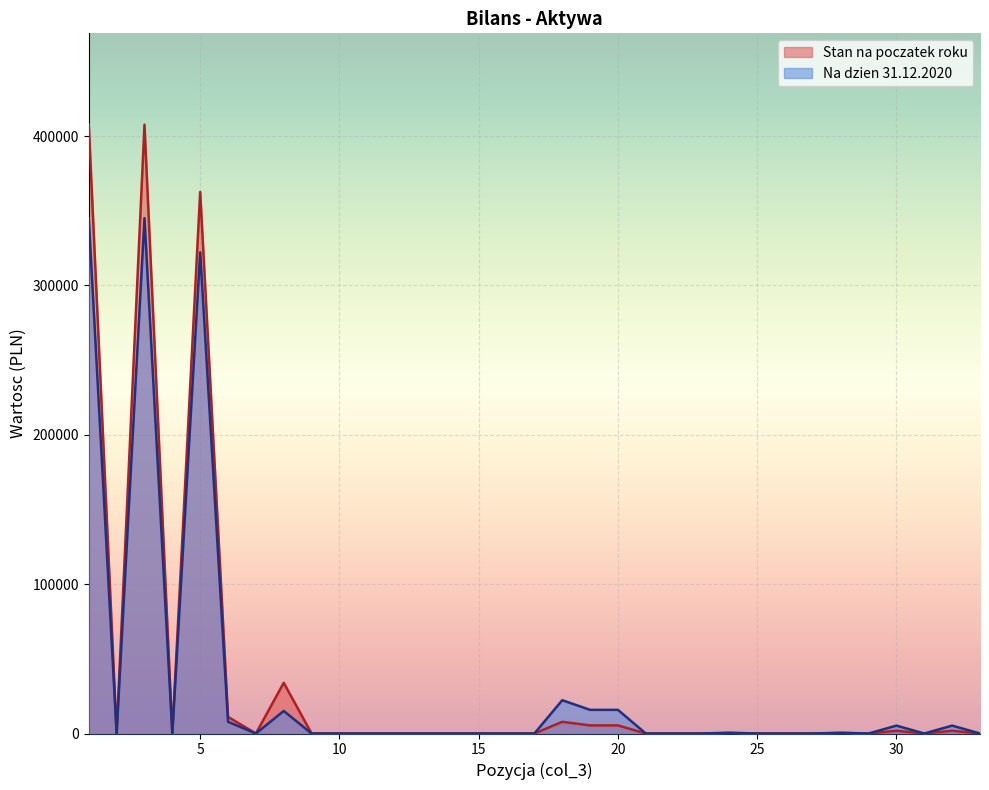

How many data points does each series have?

33